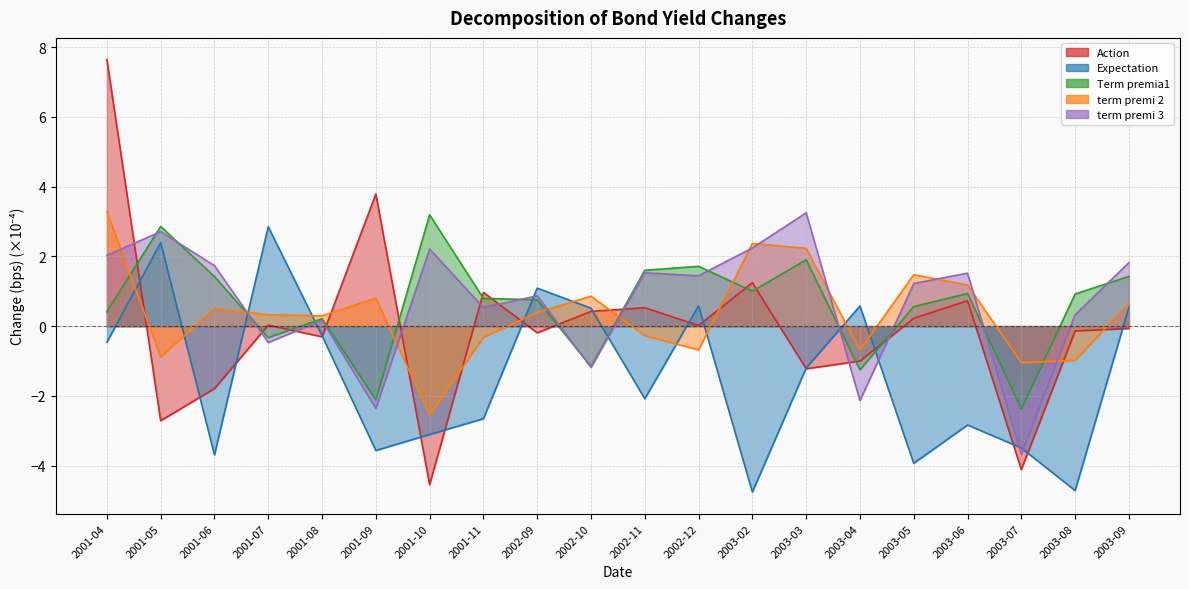

What is the average value of the term premi 2 series?

0.3